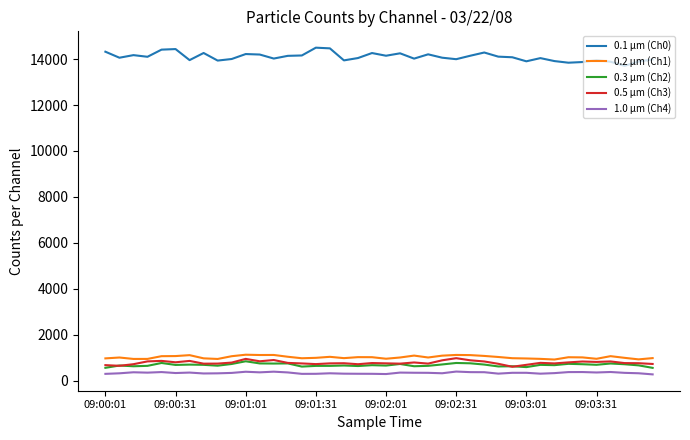

Which series has the largest range (max minus min)?

0.1 µm (Ch0)